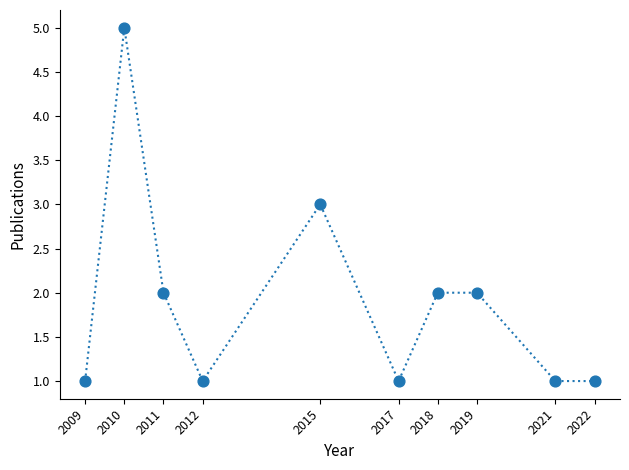

What is the range of X values (max minus min)?

13